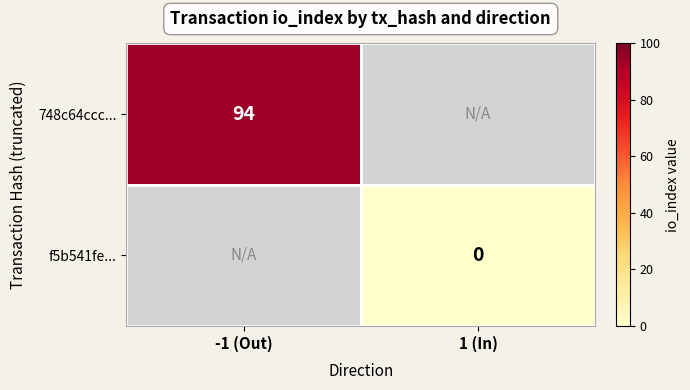

Is it true that 748c64ccc... equals 94 at -1 (Out)?

True